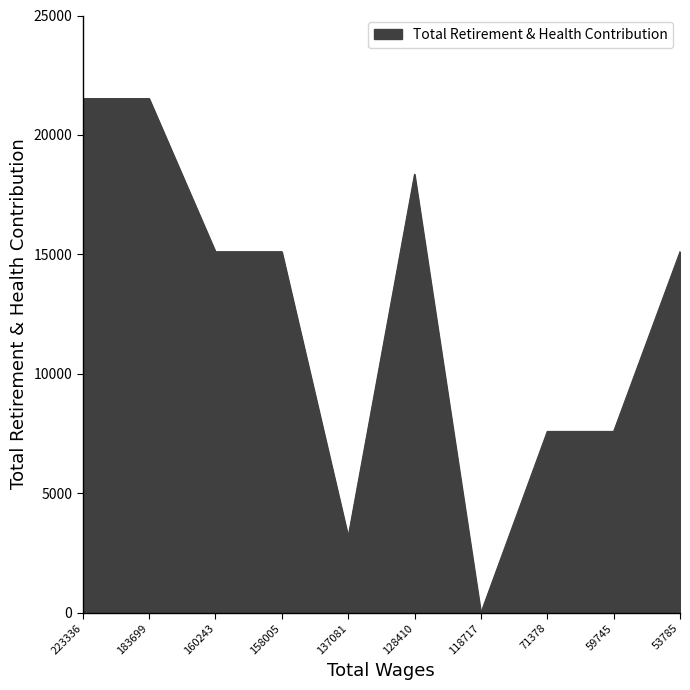

How many lines are shown in the chart?

1